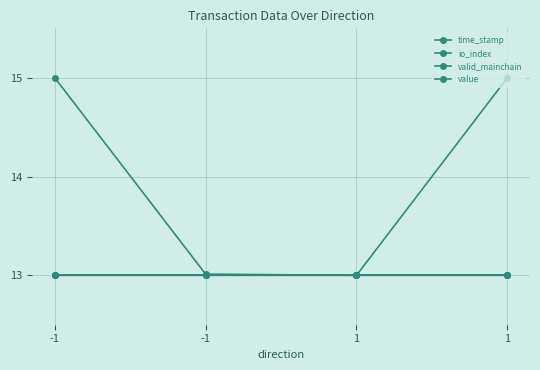

True or false: io_index and time_stamp cross at least once.

False